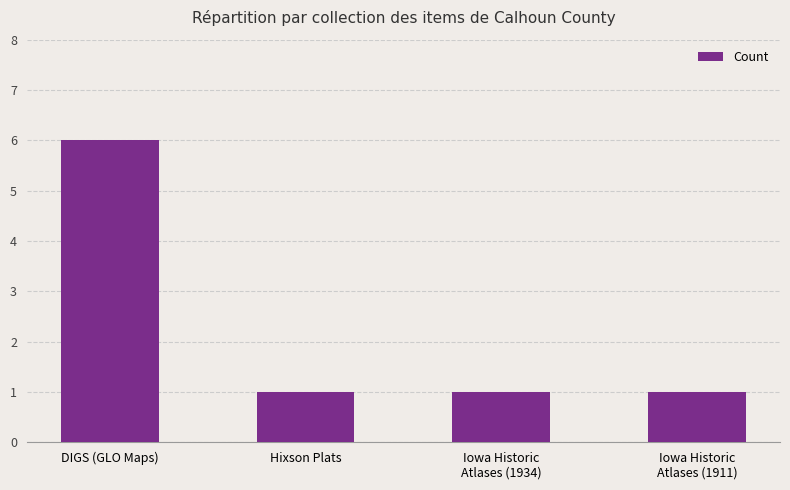

The value at Hixson Plats is 0. True or false?

False